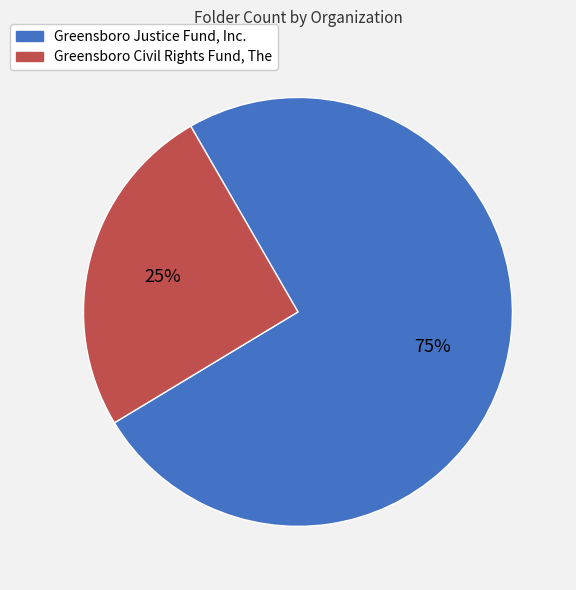

Is there a majority slice in this chart?

Yes